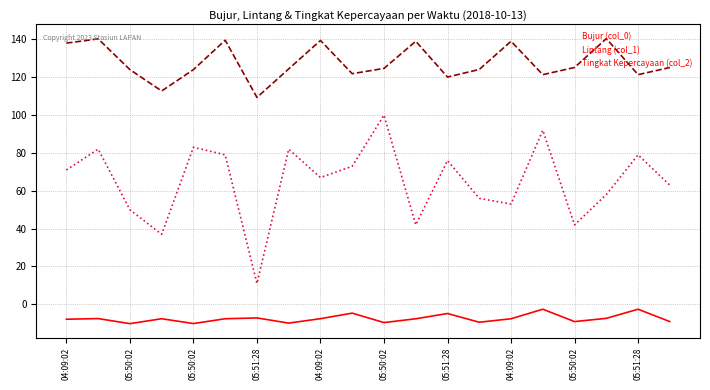

Rank the series by their maximum value, from lowest to highest.

Bujur (col_0), Tingkat Kepercayaan (col_2), Lintang (col_1)